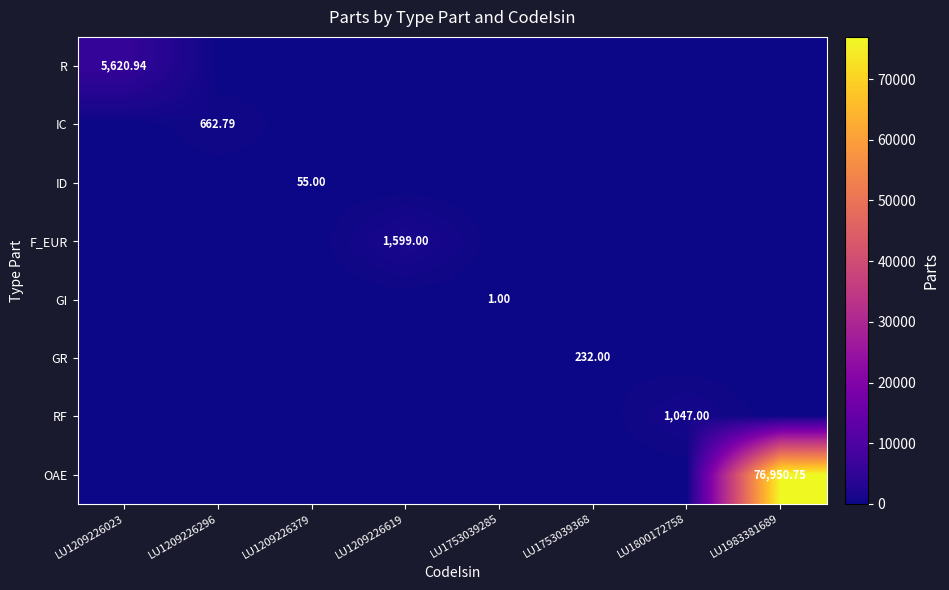

Is the value of RF at LU1209226379 greater than the value of R at LU1209226379?

No